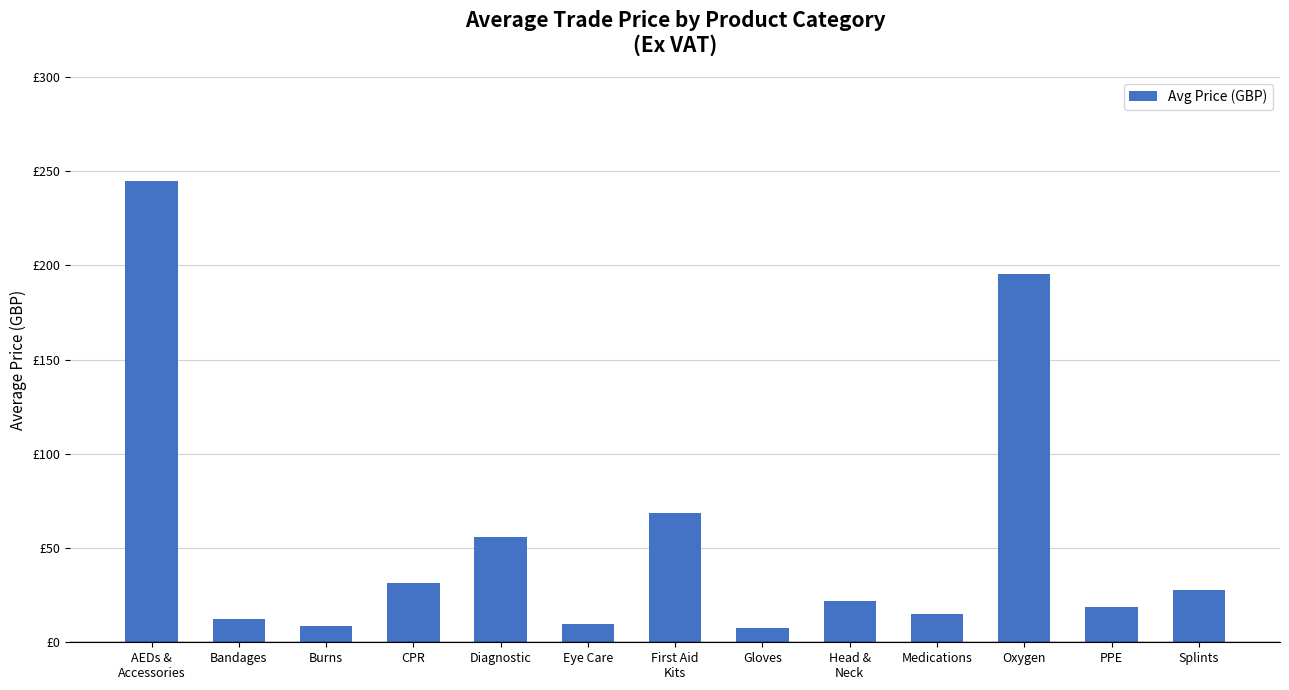

List the labels in order of value, smallest first.

Gloves, Burns, Eye Care, Bandages, Medications, PPE, Head &
Neck, Splints, CPR, Diagnostic, First Aid
Kits, Oxygen, AEDs &
Accessories